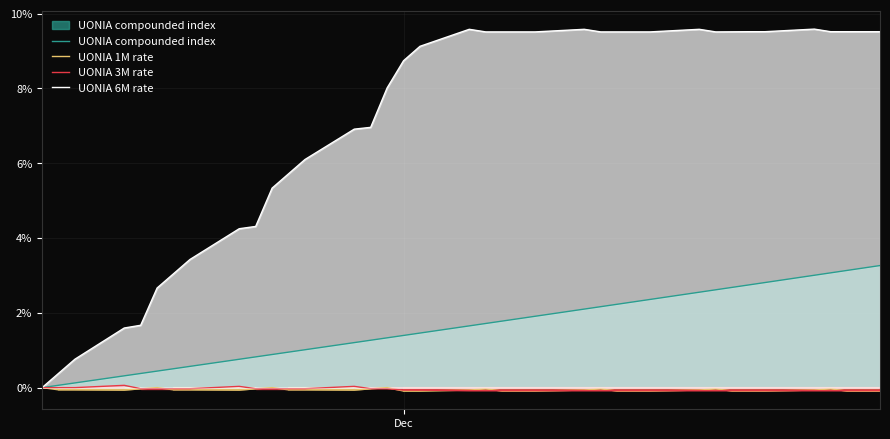

Which series has the widest spread of values?

UONIA 6M rate